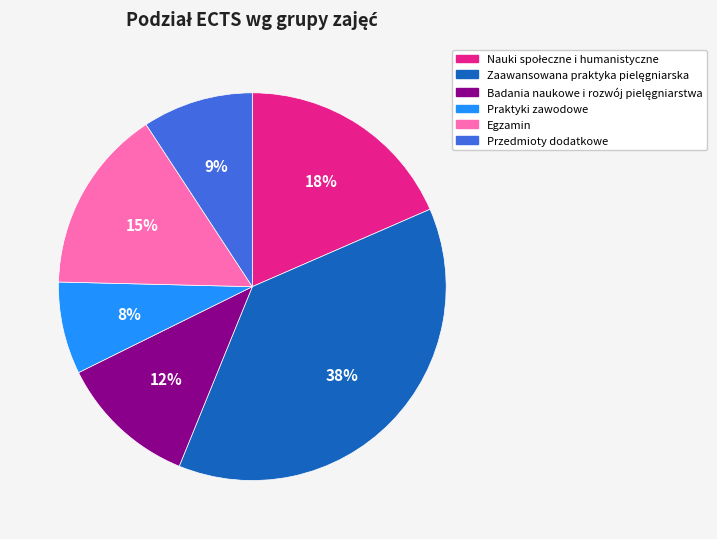

To the nearest percent, what is the difference between the largest and smallest slice percentages?

30%